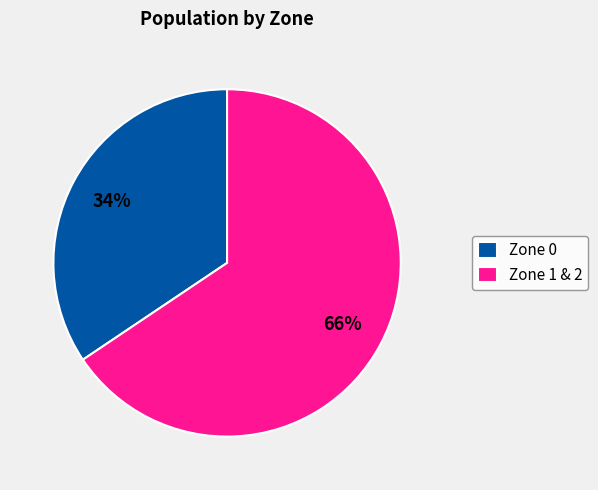

Which slice is the largest?

Zone 1 & 2